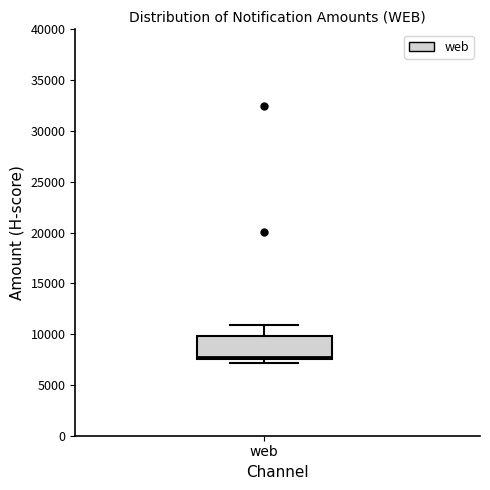

Read this box plot against the y-axis: the position of the median line, the range covered by the box, and the ends of both whiskers. The values are not printed on the chart, so give them approximately, as read against the axis.

median 8000, box 7500 to 10000, whiskers 7000 to 11000